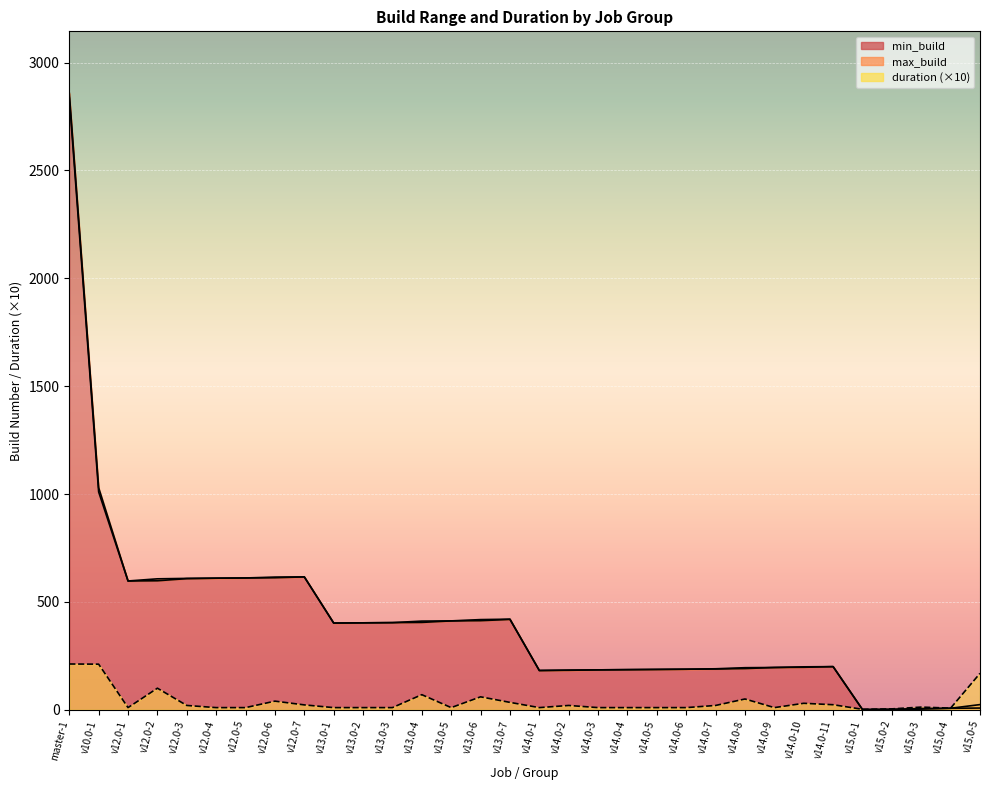

Where is the first local minimum for max_build?

v12.0-1